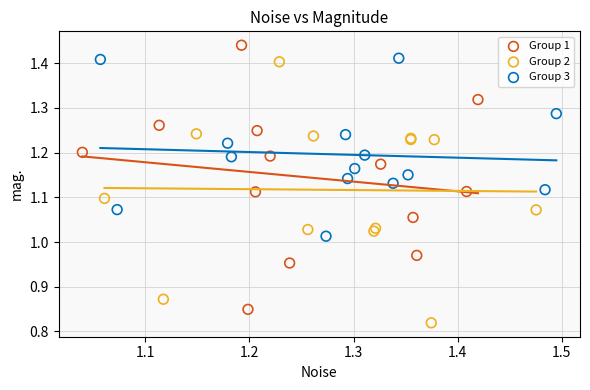

Which series contains the highest Y value?

Group 1